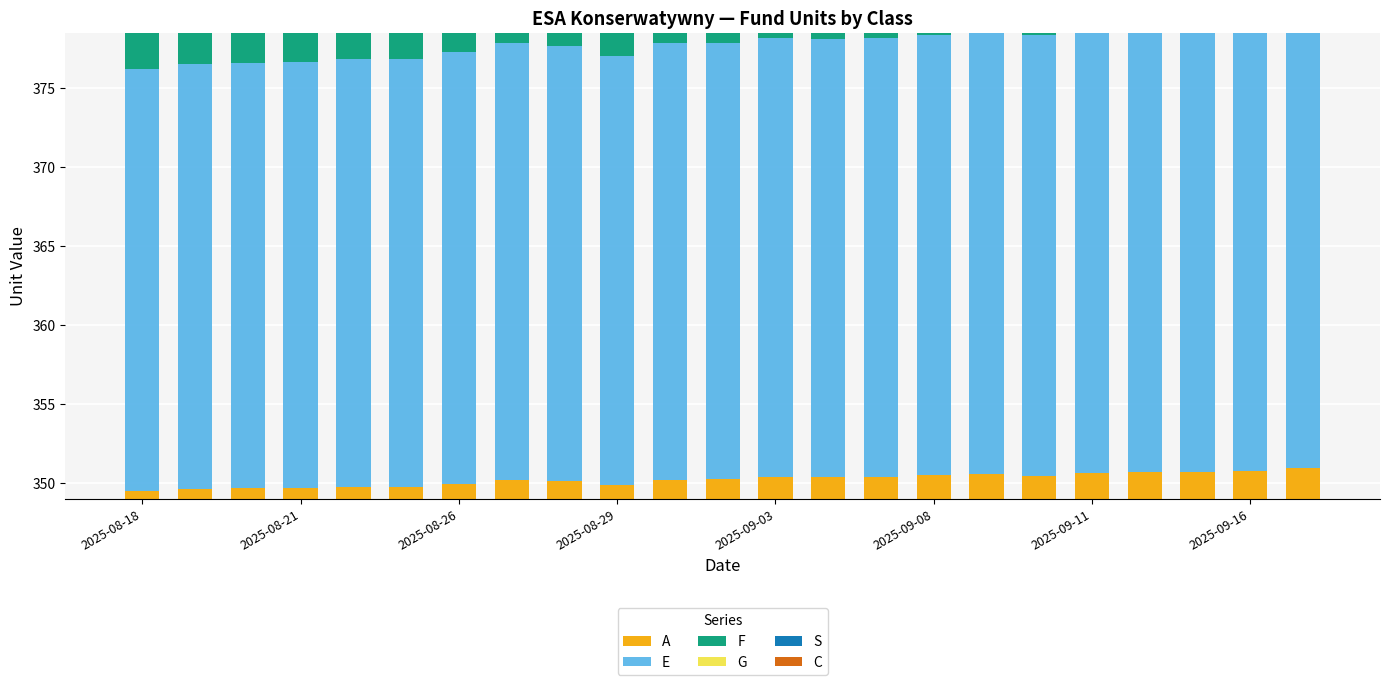

Which series has the largest total across all categories?

E